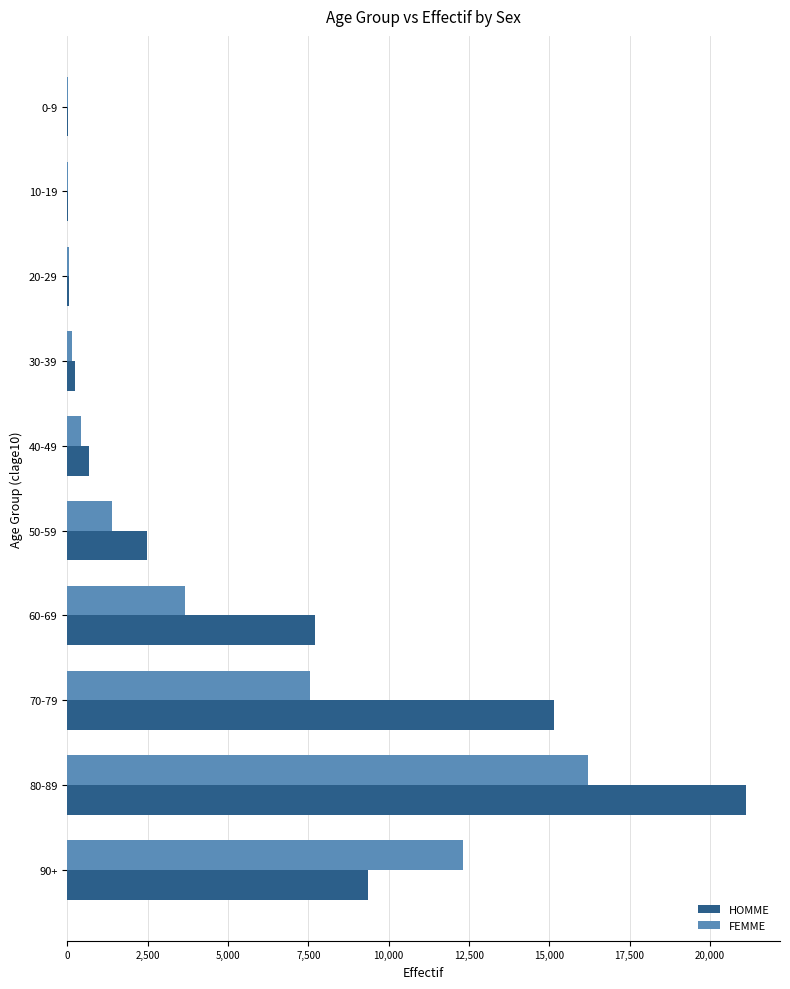

What is the highest value of the HOMME series?

21125